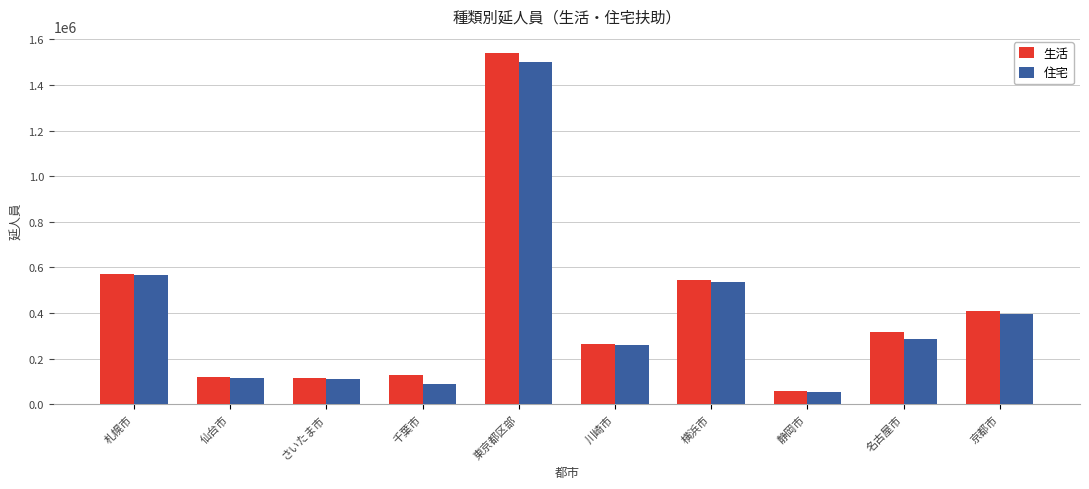

List the series in order of their overall mean, lowest first.

住宅, 生活